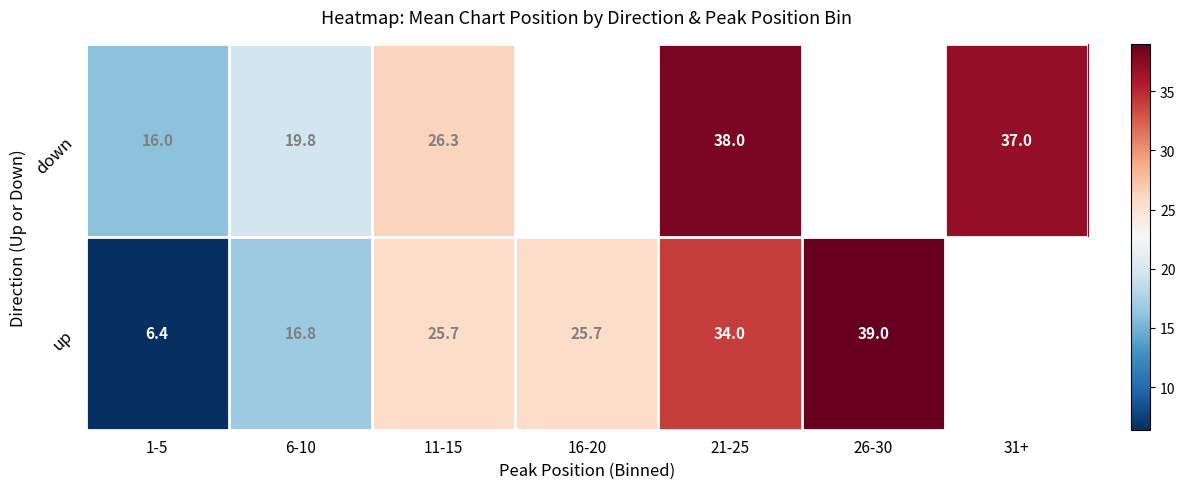

Is the value of up at 26-30 greater than the value of down at 6-10?

Yes